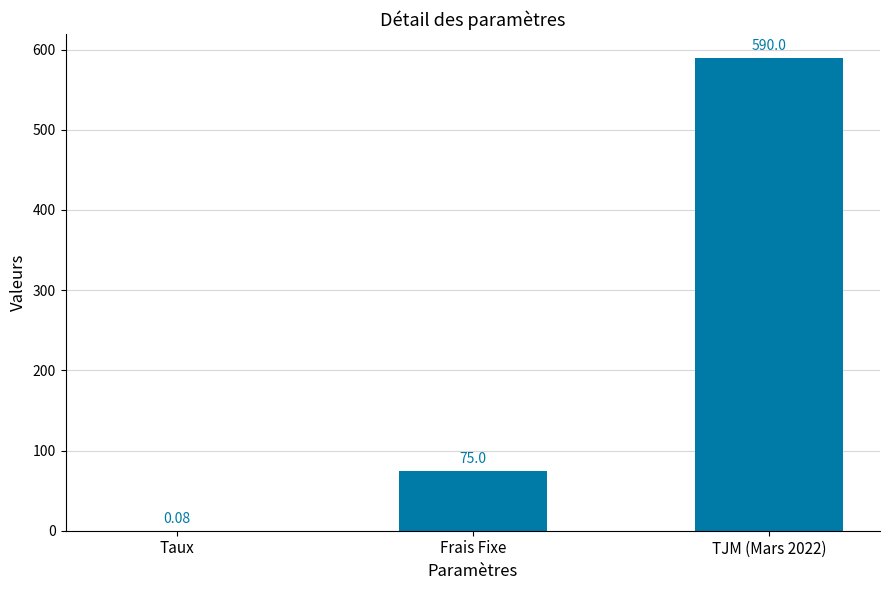

The value at TJM (Mars 2022) is 200.1. True or false?

False